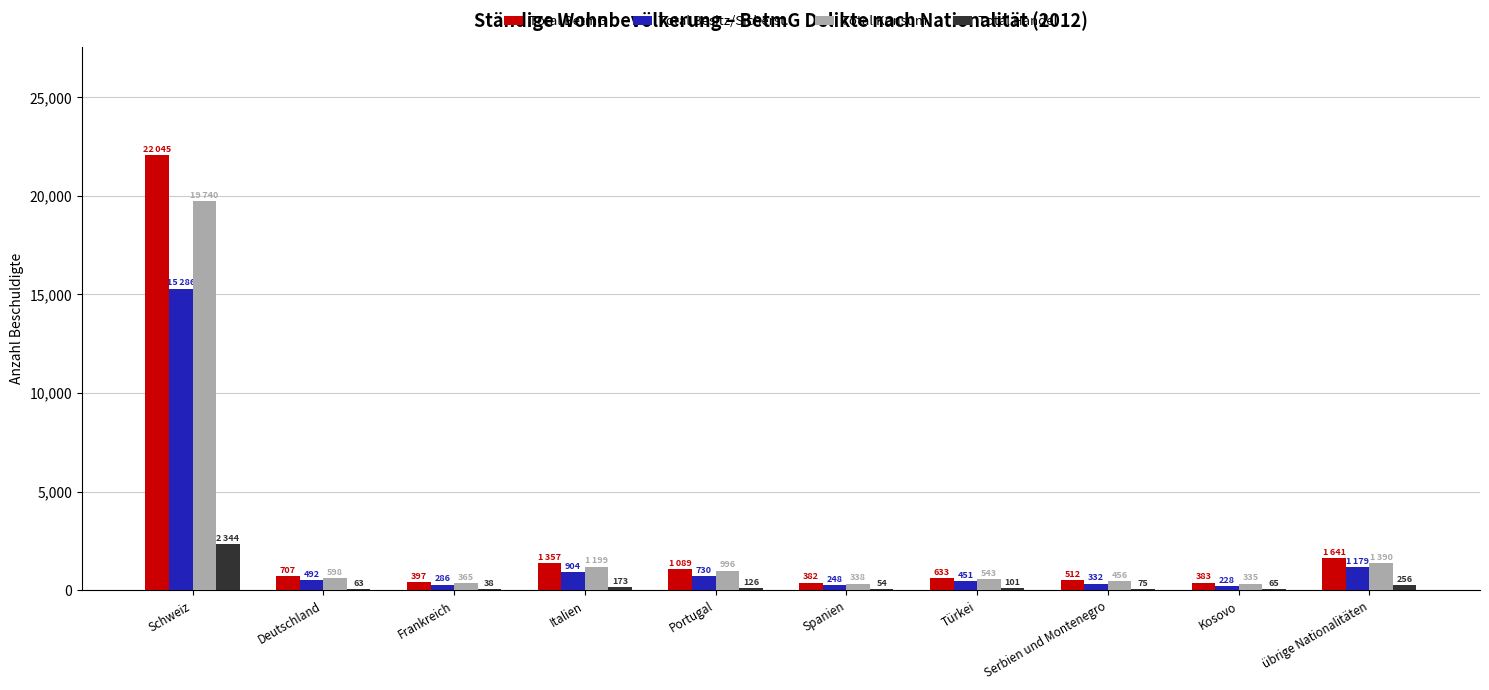

Which series has the largest total across all categories?

Total BetmG